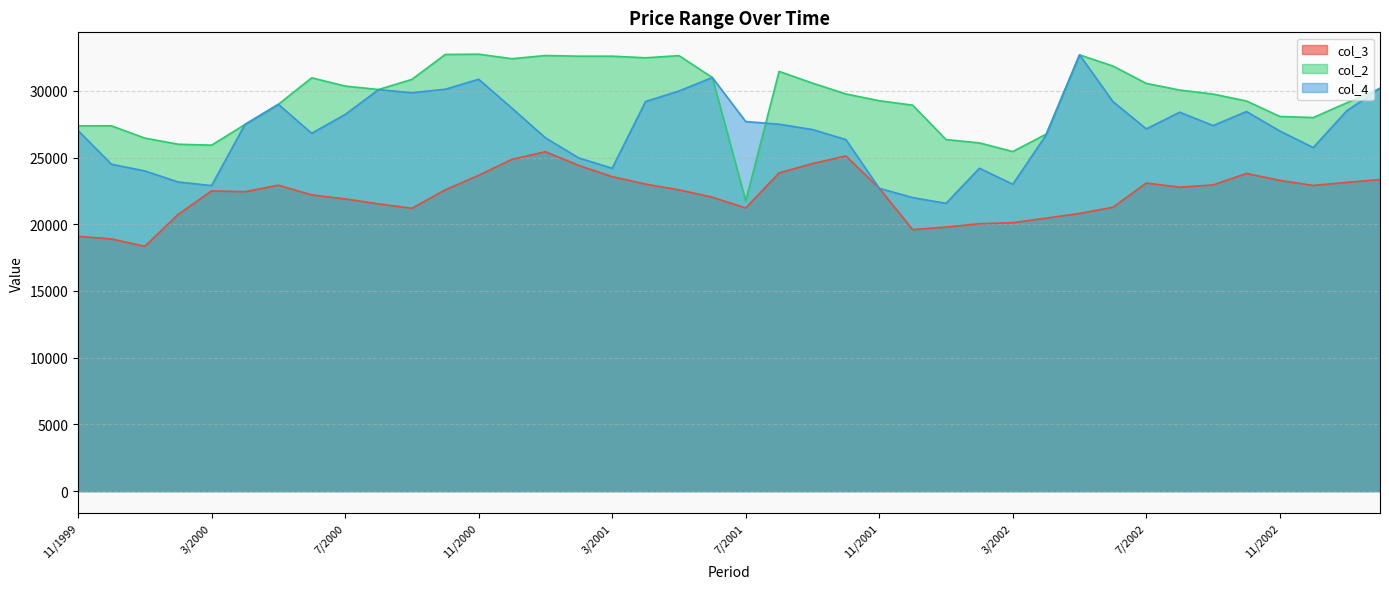

True or false: col_3 and col_4 cross at least once.

False